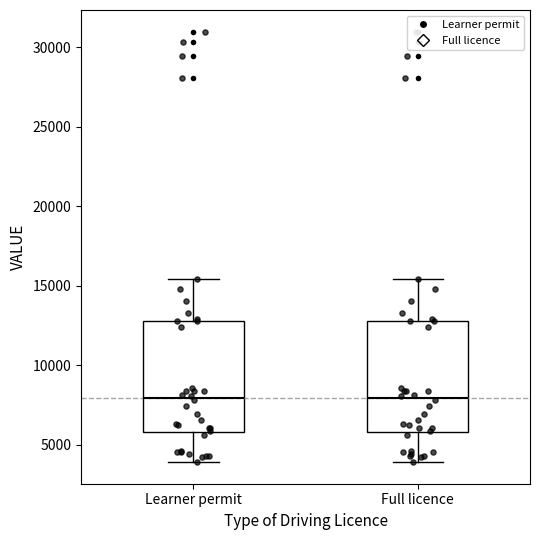

Reading left to right, read every box against the y-axis: the position of its median line, the range the box covers, and the ends of its whiskers. The values are not printed on the chart, so give them approximately, as read against the axis.

Learner permit: median 8000, box 6000 to 13000, whiskers 4000 to 15500
Full licence: median 8000, box 6000 to 13000, whiskers 4000 to 15500